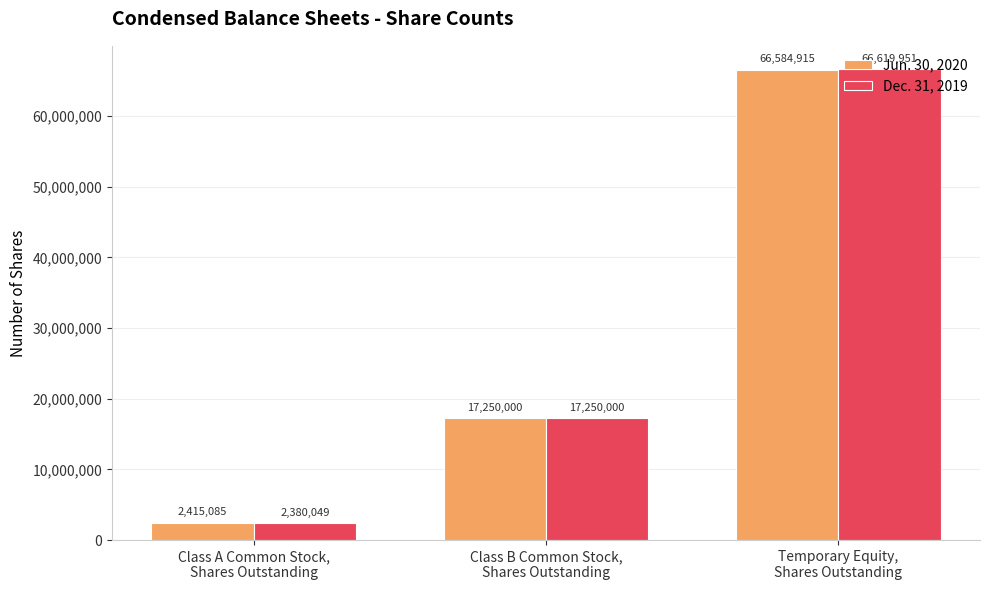

Rank the series by their maximum value, from lowest to highest.

Jun. 30, 2020, Dec. 31, 2019